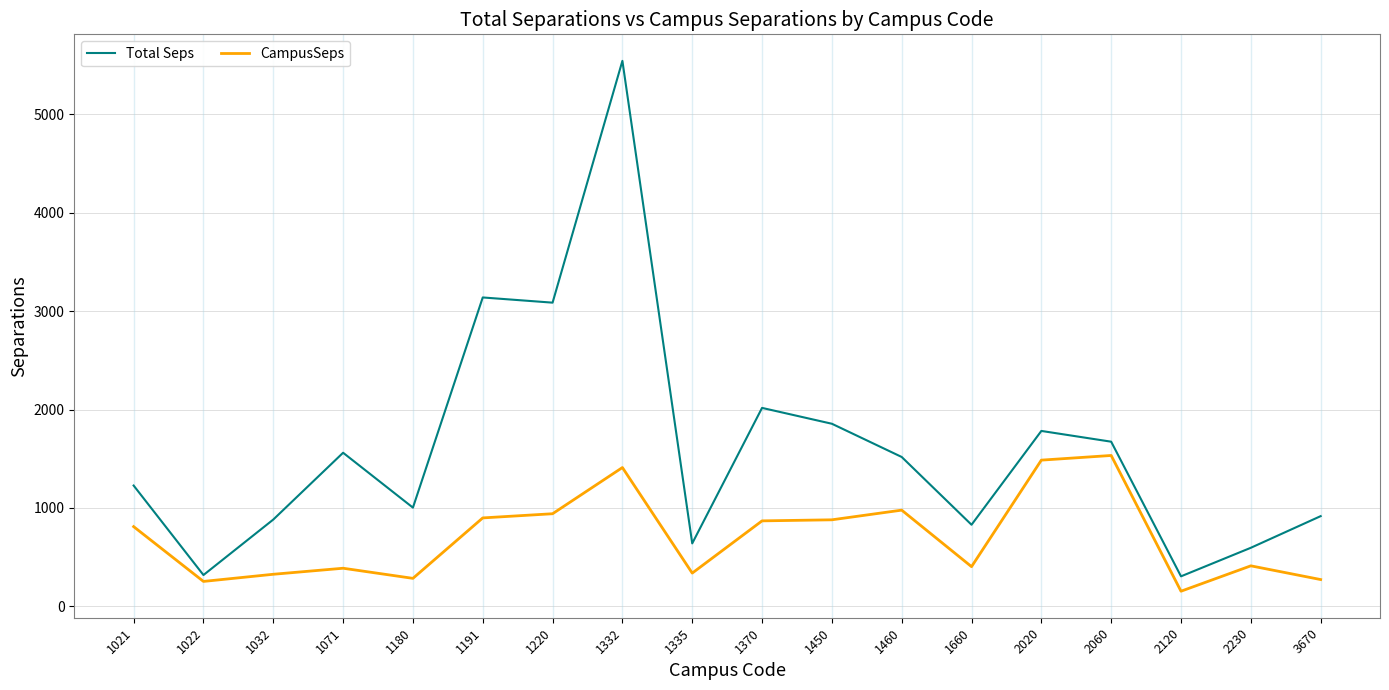

What is the sum of the CampusSeps values at 2230 and 2020?

1897.7